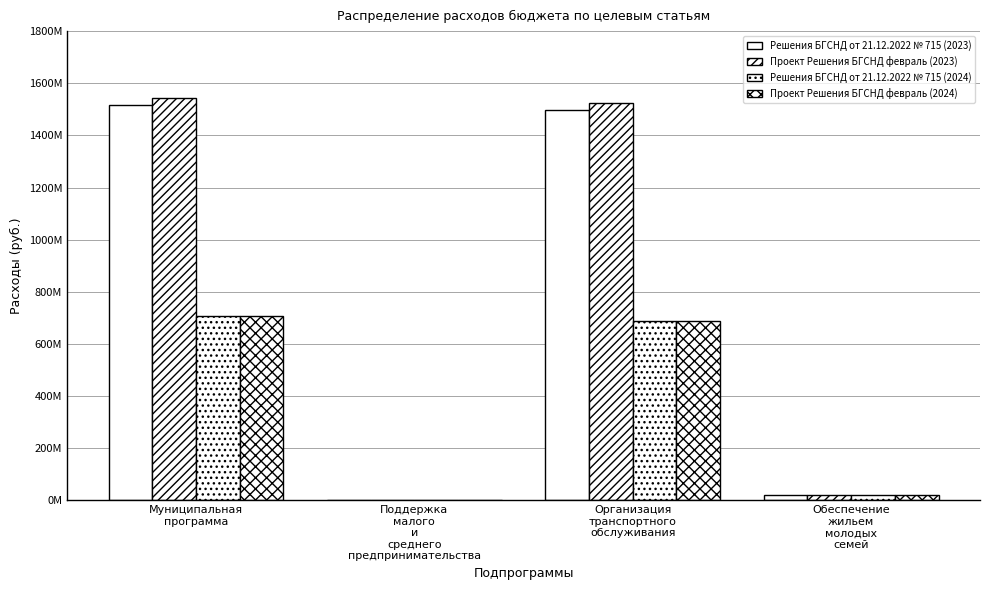

Does the chart contain stacked bars?

No